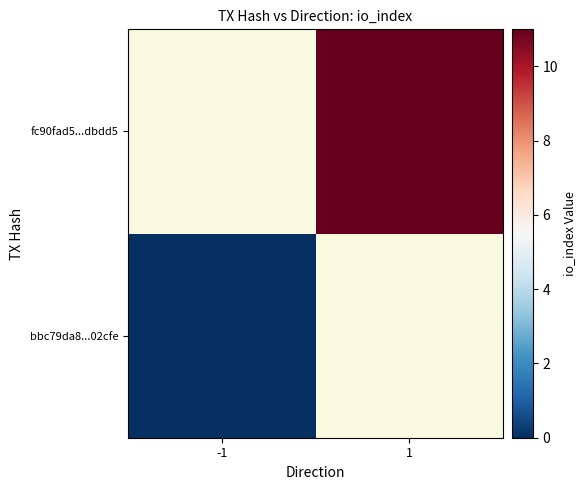

The value of bbc79da8...02cfe at -1 is 0.0. True or false?

True